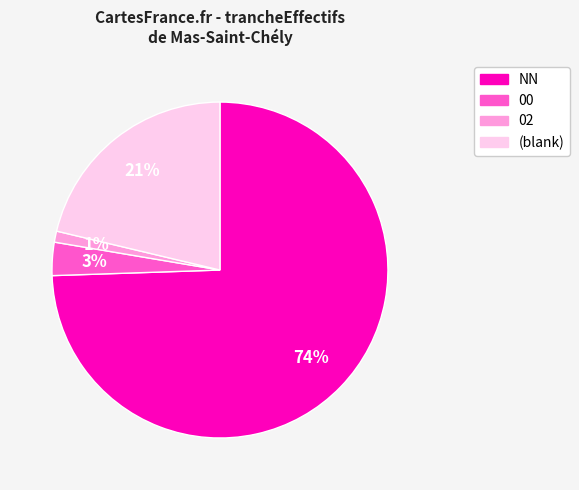

To the nearest percent, what is the average slice percentage?

25%